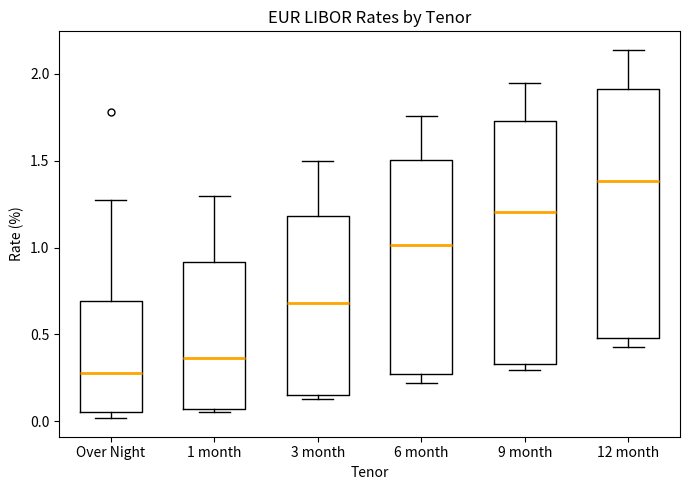

Reading left to right, read every box against the y-axis: the position of its median line, the range the box covers, and the ends of its whiskers. The values are not printed on the chart, so give them approximately, as read against the axis.

Over Night: median 0.30, box 0.05 to 0.70, whiskers 0.00 to 1.30
1 month: median 0.35, box 0.05 to 0.90, whiskers 0.05 (just below the box's lower edge) to 1.30
3 month: median 0.70, box 0.15 to 1.20, whiskers 0.15 (just below the box's lower edge) to 1.50
6 month: median 1.00, box 0.25 to 1.50, whiskers 0.20 to 1.75
9 month: median 1.20, box 0.35 to 1.75, whiskers 0.30 to 1.95
12 month: median 1.40, box 0.50 to 1.90, whiskers 0.45 to 2.15